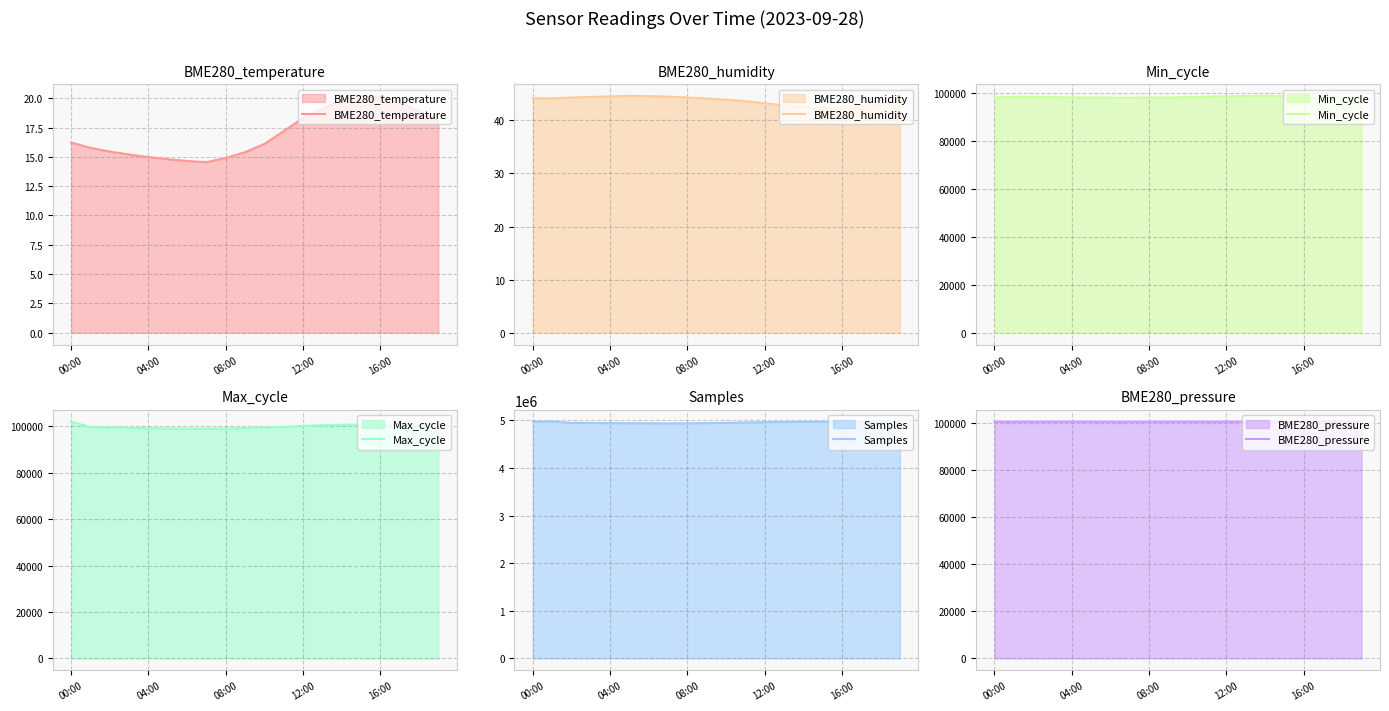

How many lines are shown in the chart?

6